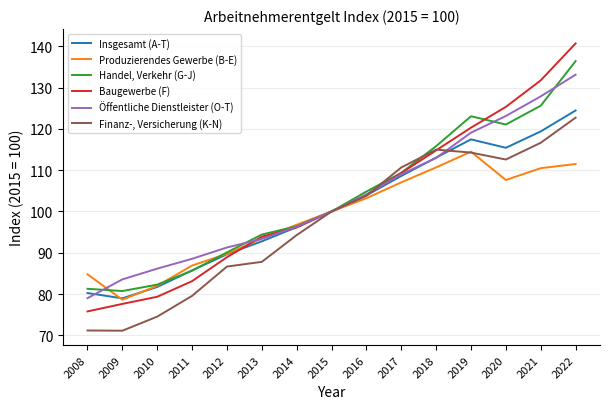

What is the lowest value of the Finanz-, Versicherung (K-N) series?

71.1